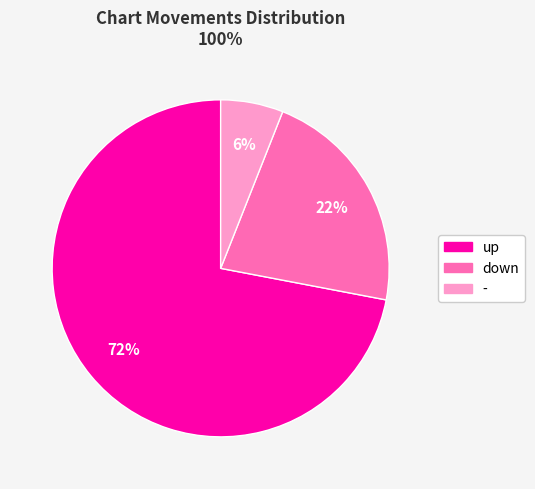

To the nearest percent, what is the difference between the up and down slice percentages?

50%